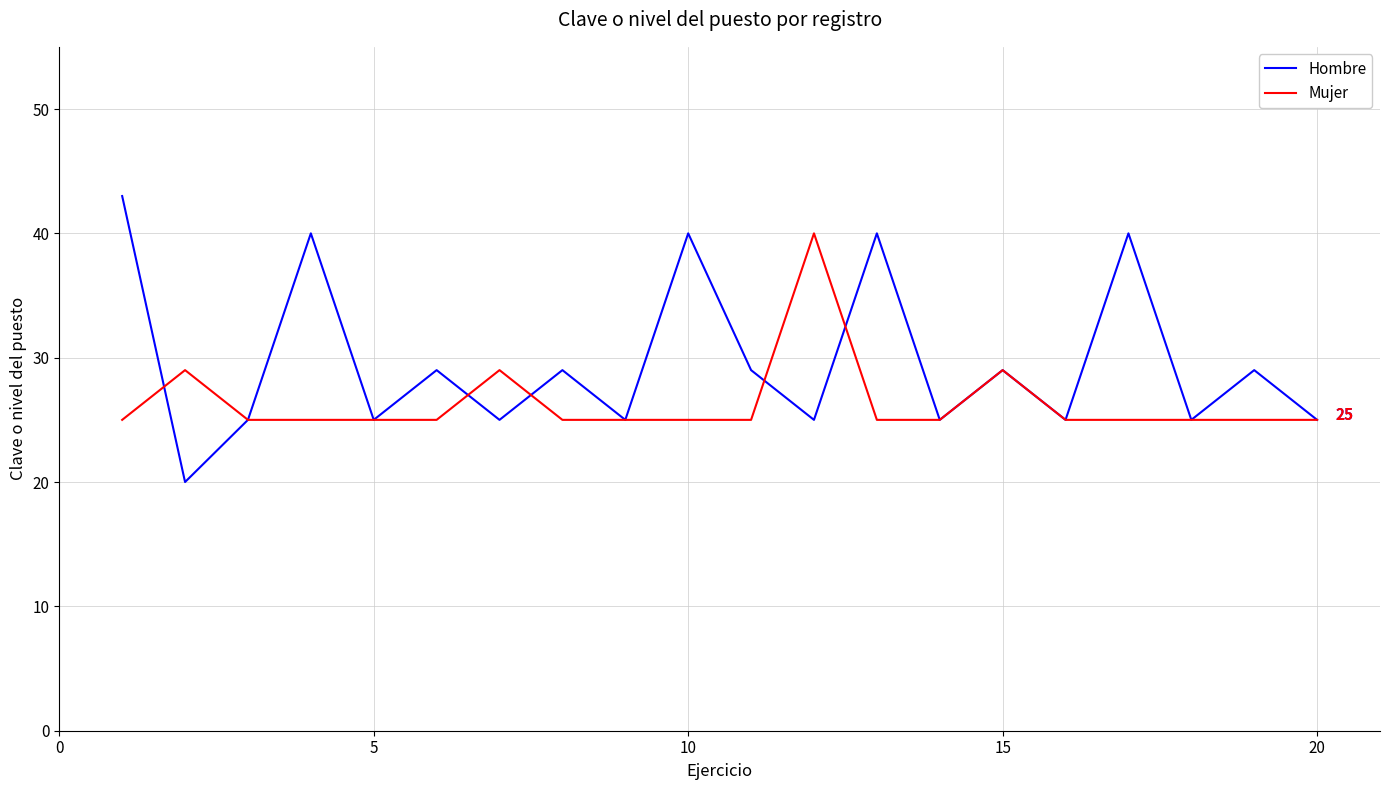

Which series has the largest total across all categories?

Hombre